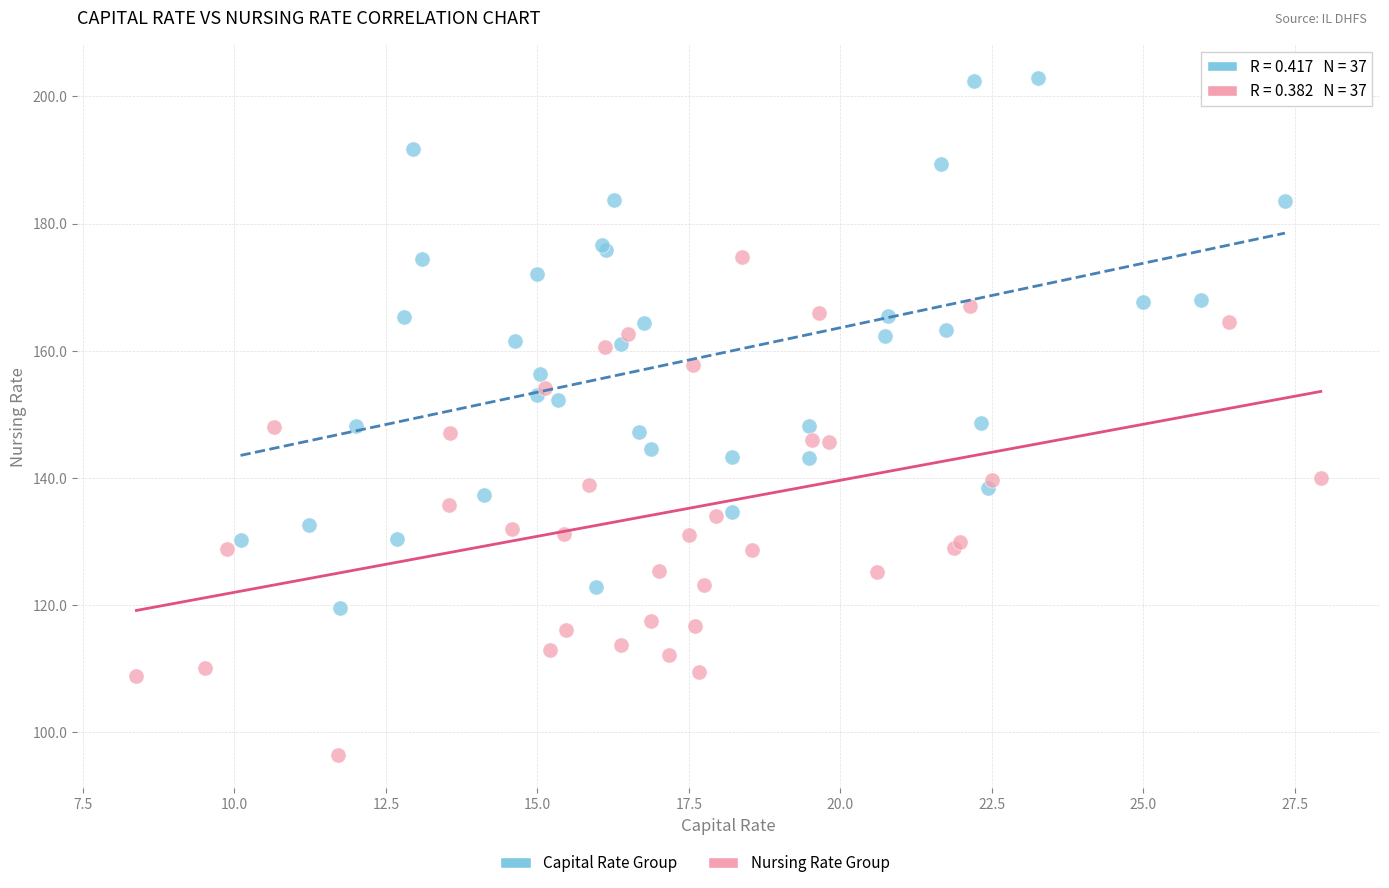

Which series has the largest Y range (max minus min)?

Capital Rate Group